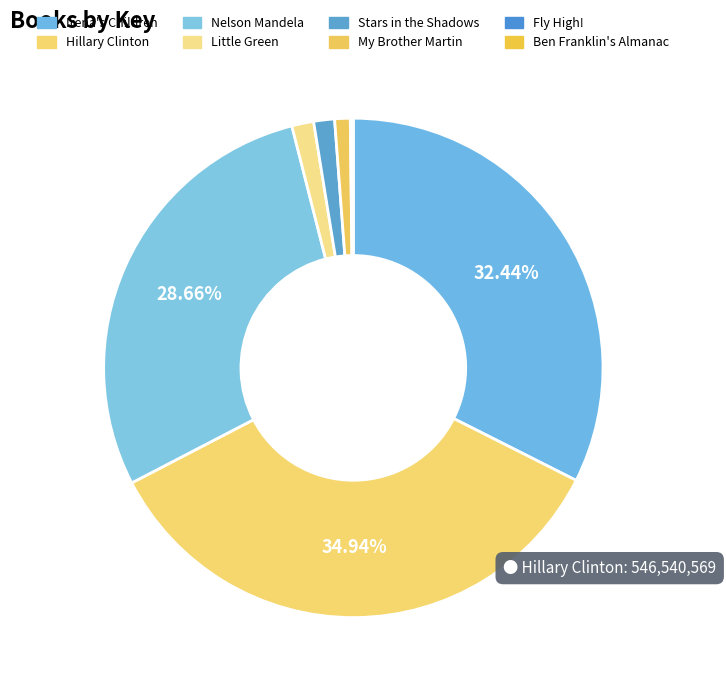

Which slice is the largest?

Hillary Clinton